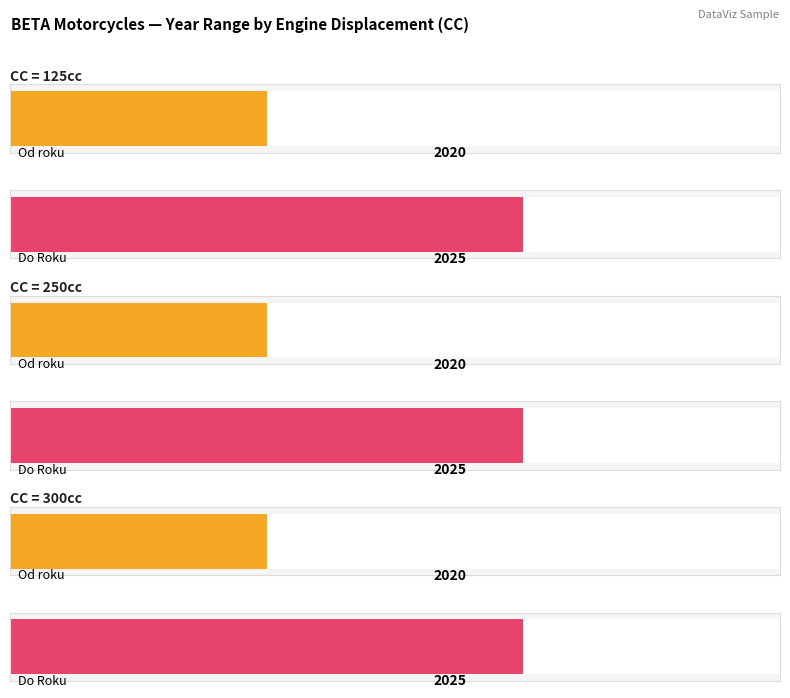

Reading right to left, what are all the values shown in this chart?

Od roku: 300=2020	250=2020	125=2020
Do Roku: 300=2025	250=2025	125=2025